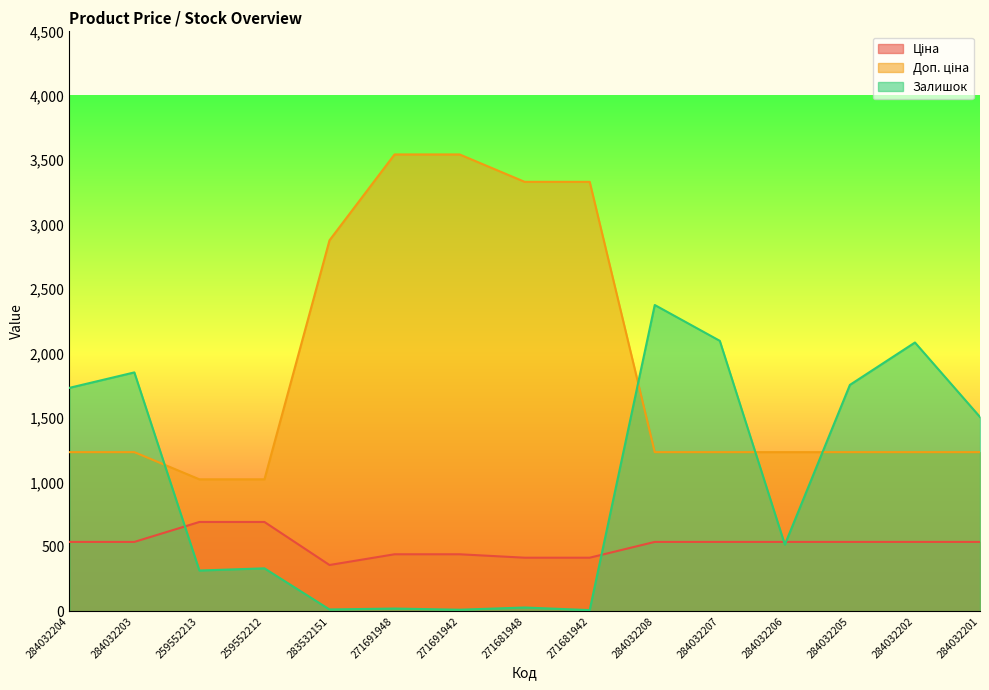

What are all the series names shown in the legend?

Ціна, Доп. ціна, Залишок